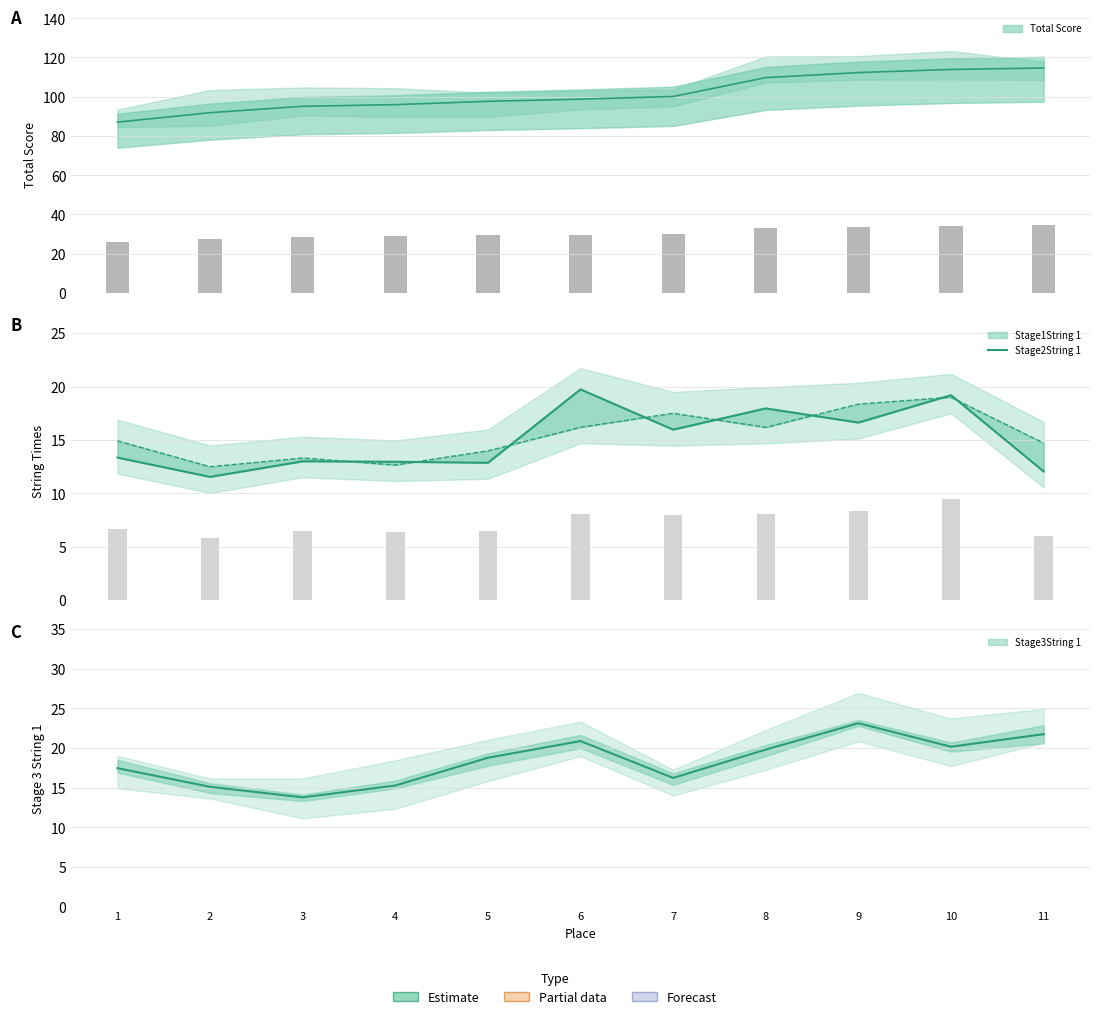

The chart shows a value of 12.0 at 6. True or false?

False